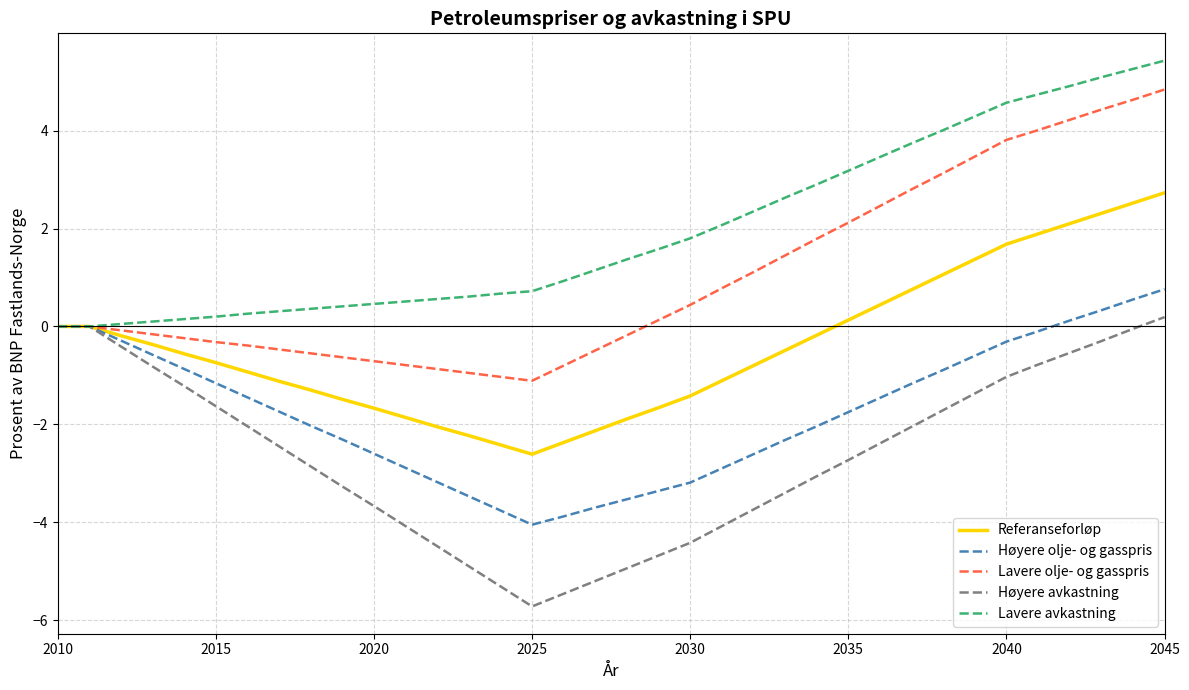

What is the minimum value for Høyere olje- og gasspris?

-4.0